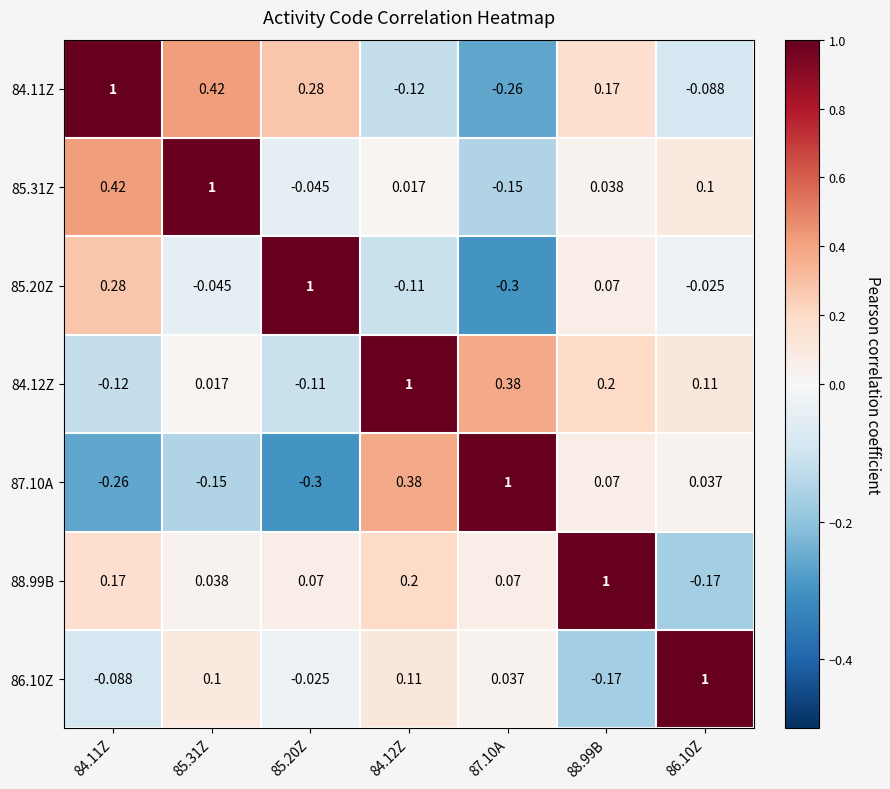

Is the value of 84.11Z at 86.10Z greater than the value of 87.10A at 84.11Z?

Yes